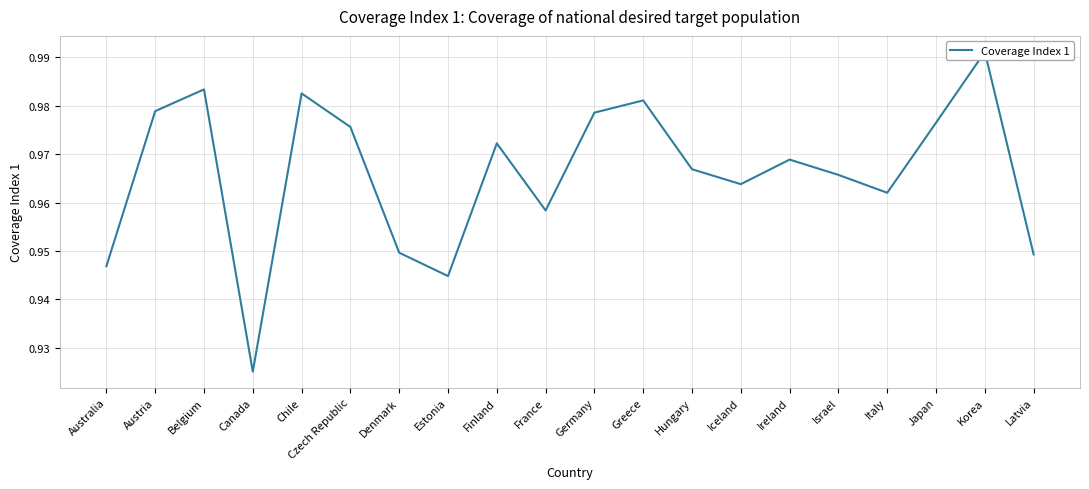

List the labels in order of value, smallest first.

Canada, Estonia, Australia, Latvia, Denmark, France, Italy, Iceland, Israel, Hungary, Ireland, Finland, Czech Republic, Japan, Germany, Austria, Greece, Chile, Belgium, Korea